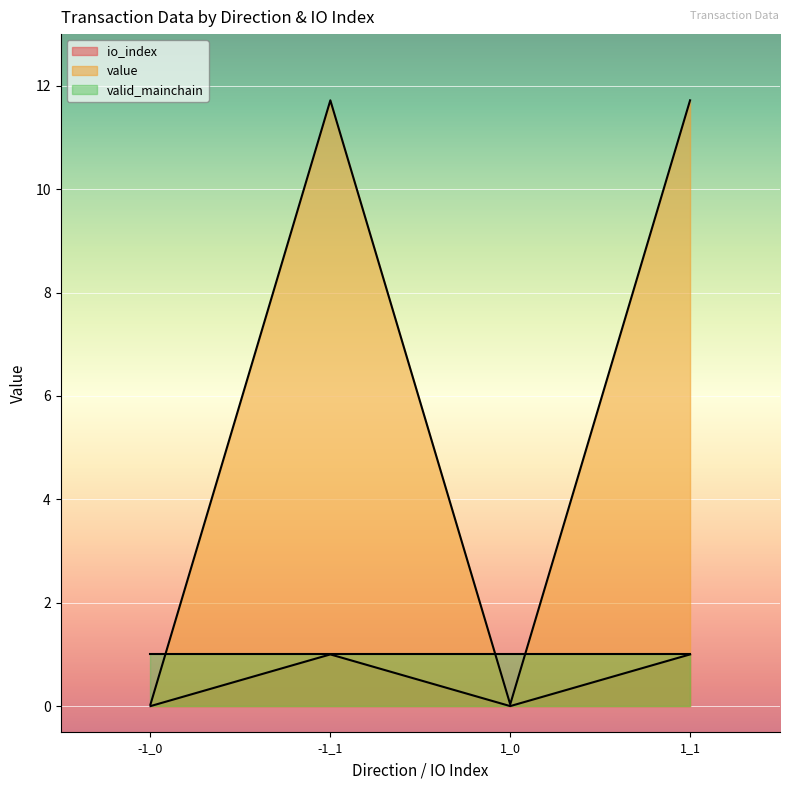

What position from the left is 1_1?

4